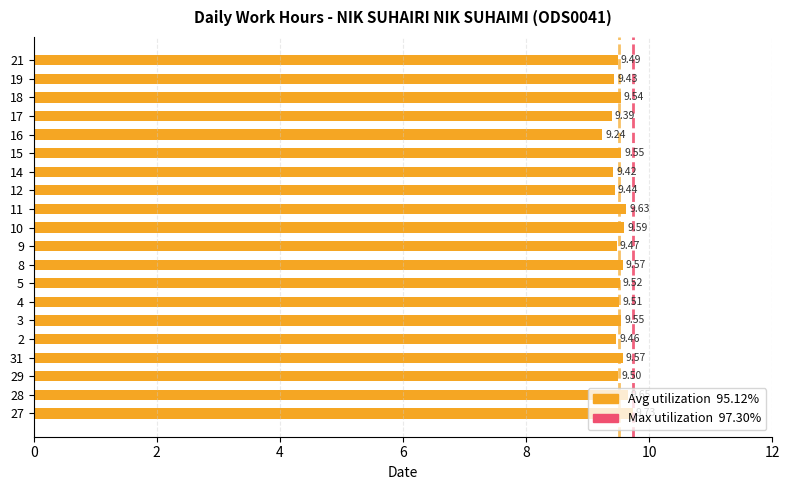

What is the difference between the second highest and minimum values?

0.4